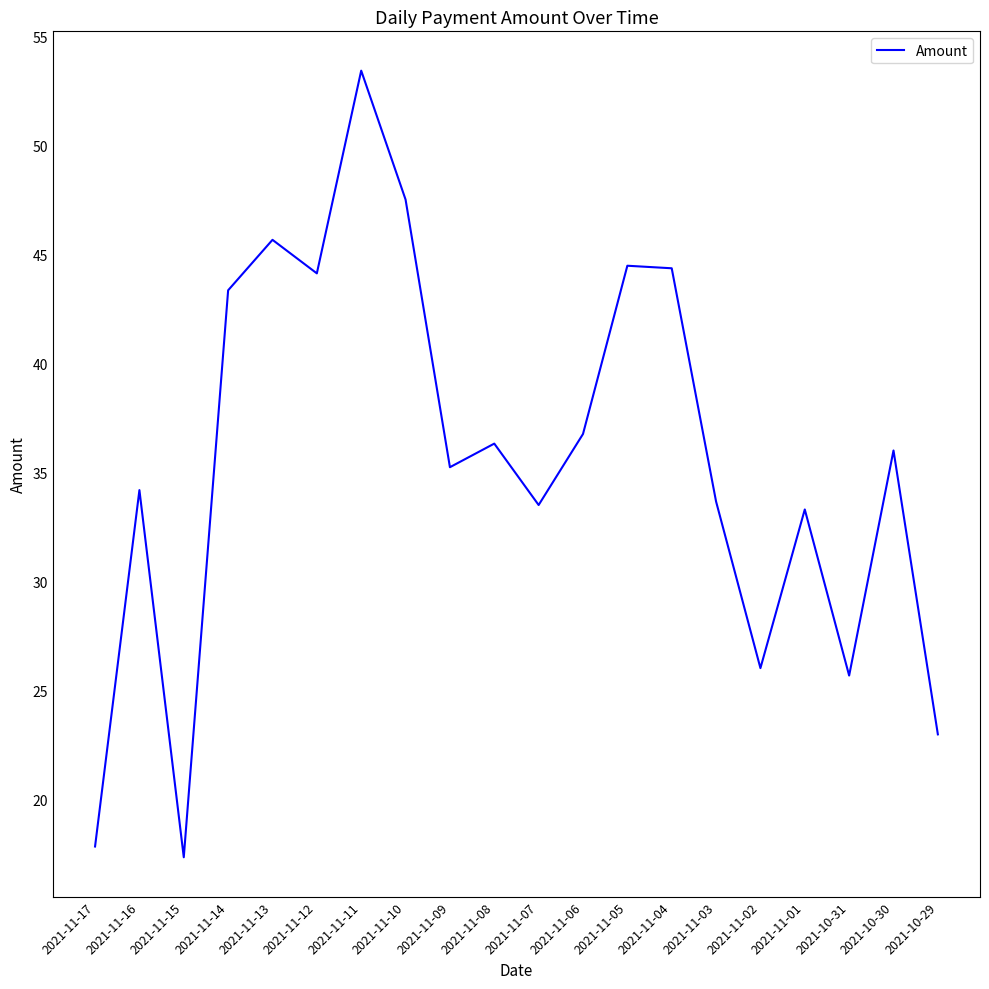

What is the difference between the maximum and minimum values?

36.1